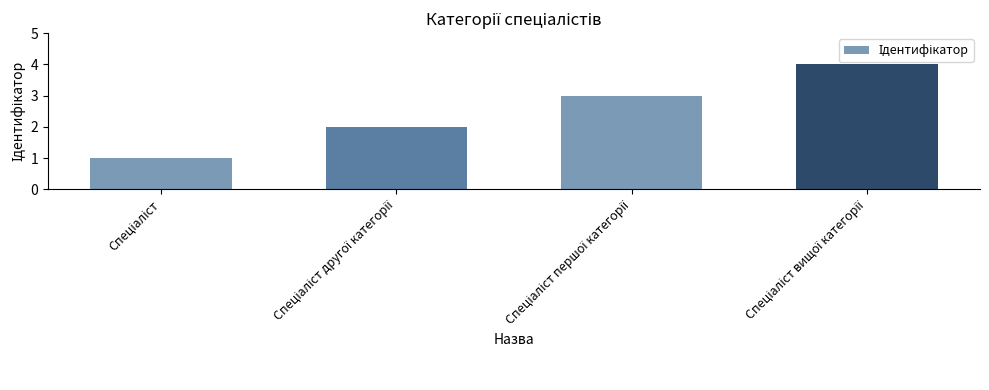

What is the greatest value displayed?

4